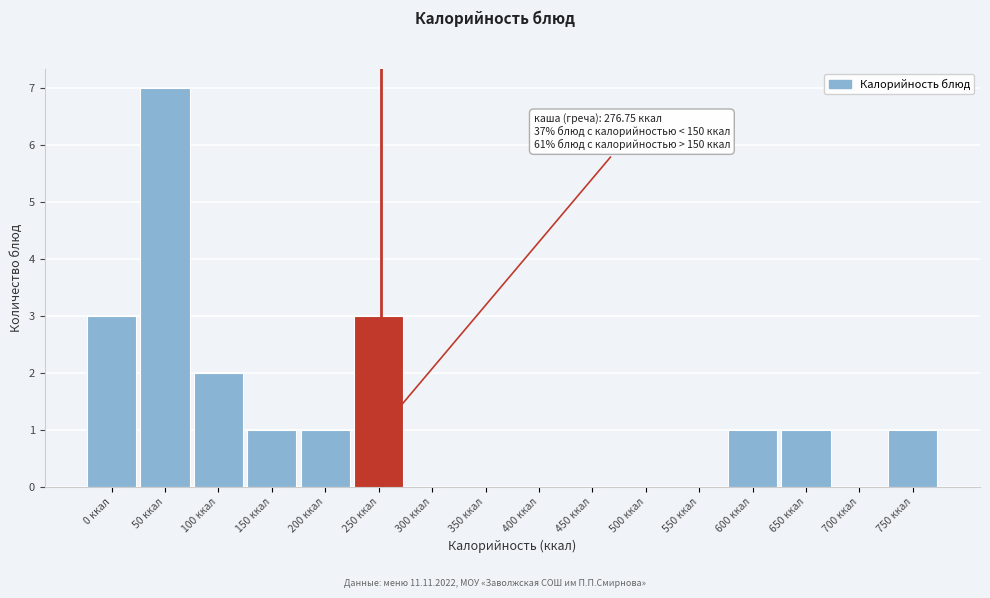

Reading left to right, extract all data points from this chart.

0 ккал=3	50 ккал=7	100 ккал=2	150 ккал=1	200 ккал=1	250 ккал=3	300 ккал=0	350 ккал=0	400 ккал=0	450 ккал=0	500 ккал=0	550 ккал=0	600 ккал=1	650 ккал=1	700 ккал=0	750 ккал=1